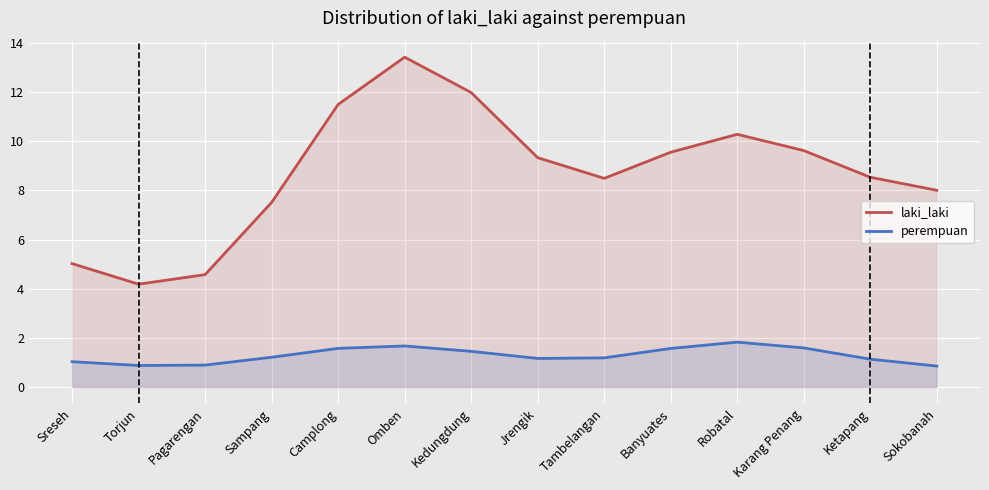

At which category is the sum across all series the highest?

Omben